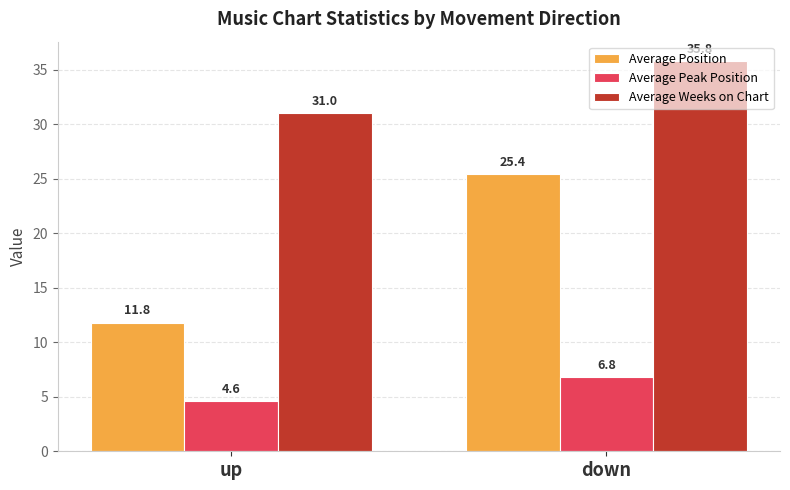

What are all the series names shown in the legend?

Average Position, Average Peak Position, Average Weeks on Chart